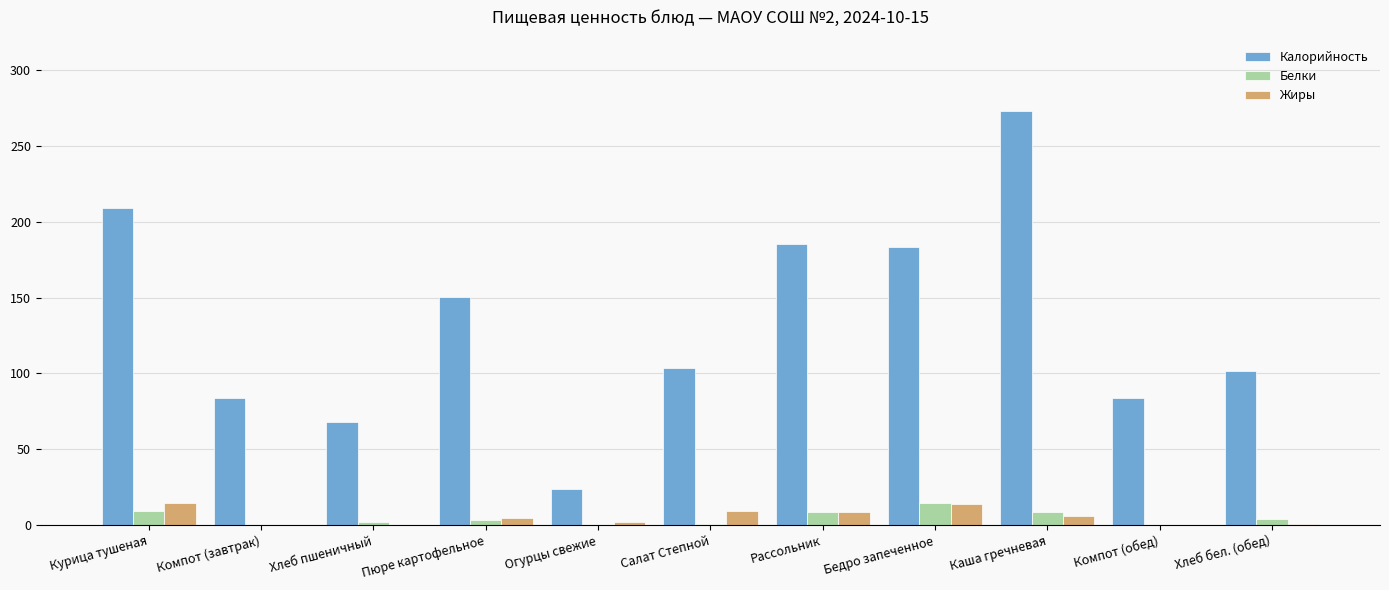

Does the chart contain stacked bars?

No